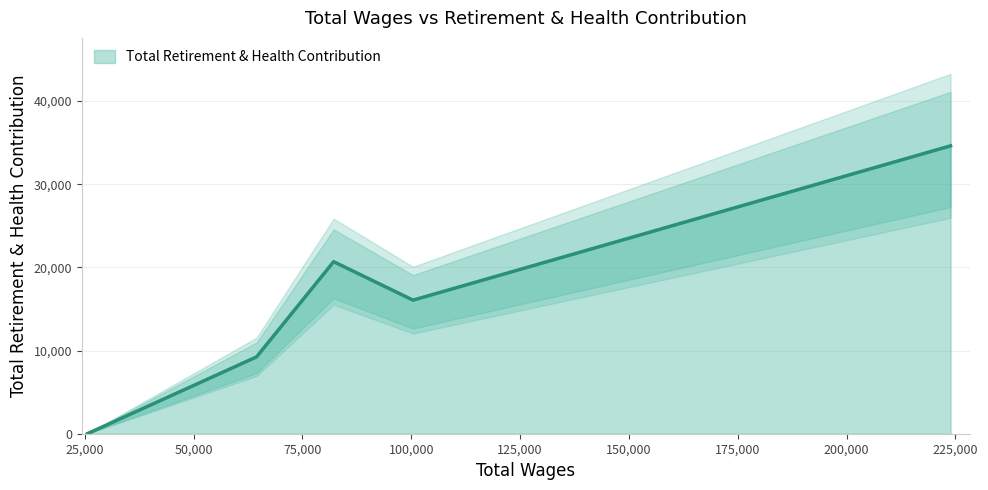

Count the values in the range 9239 to 20690.

3